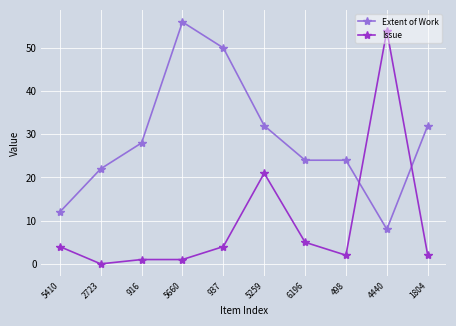

What is the maximum value for Extent of Work?

56